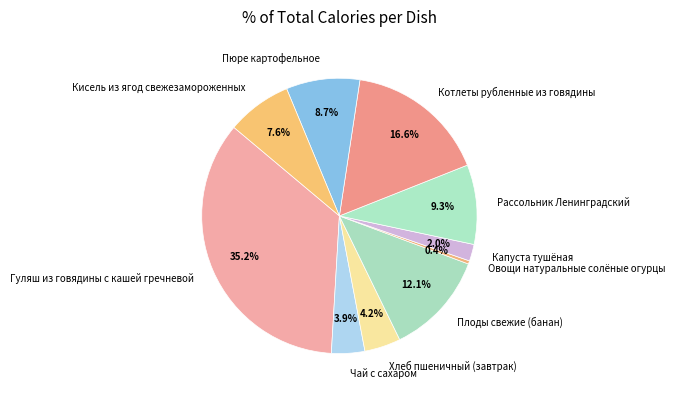

True or false: Овощи натуральные солёные огурцы accounts for 0% of the total.

True